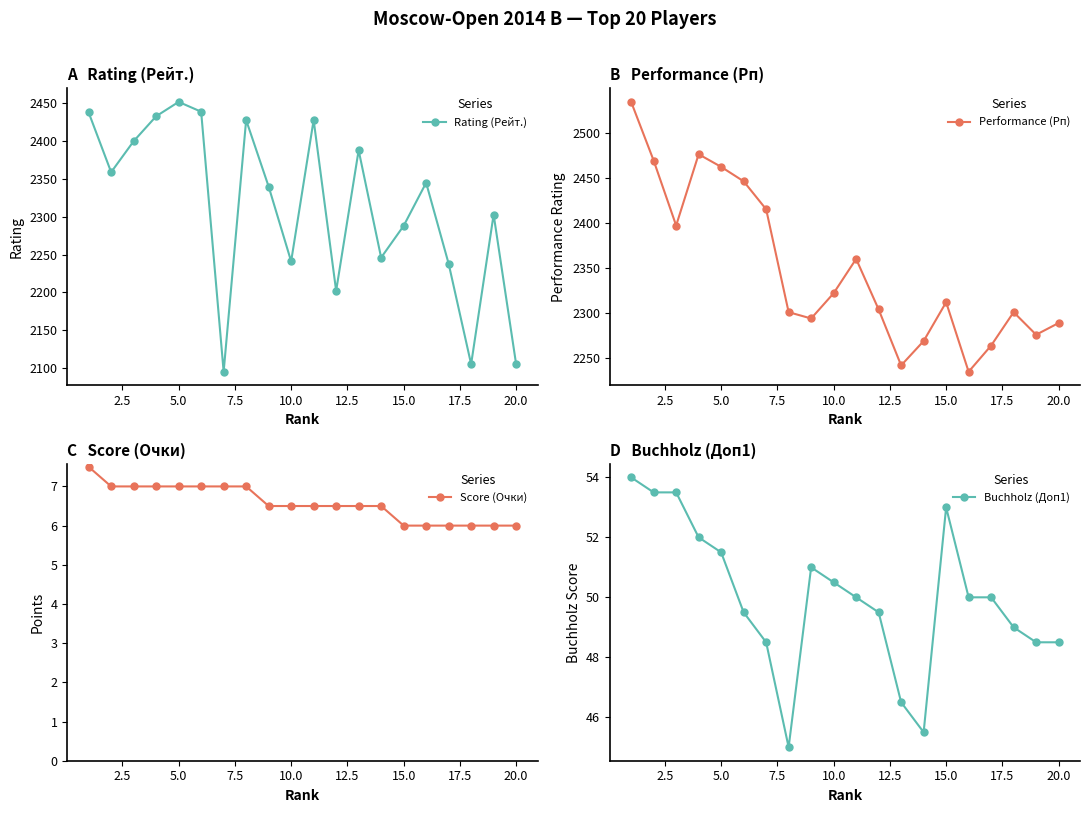

True or false: Rating (Рейт.) has a value of 1289 at 15.0.

False